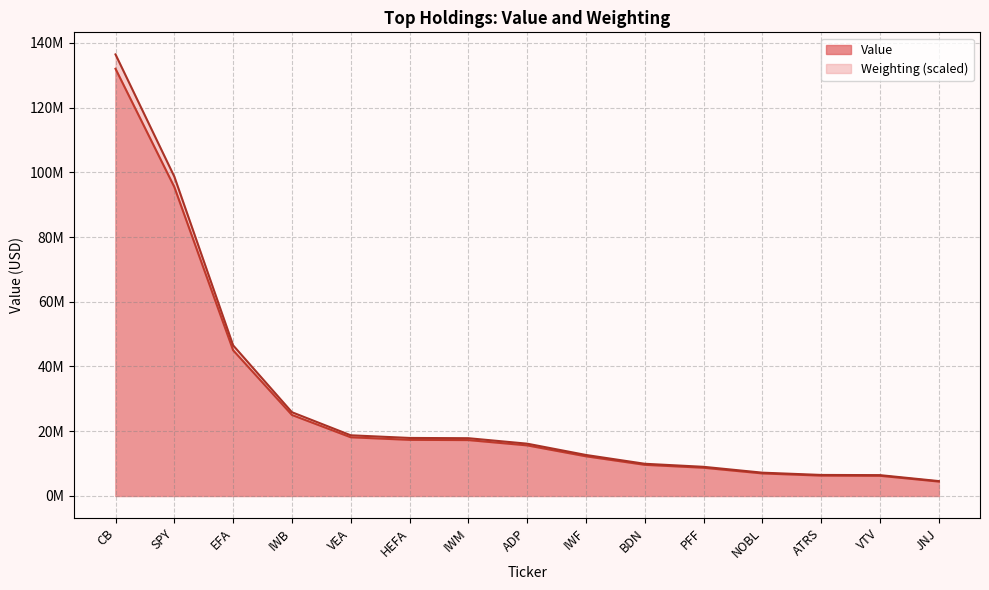

The value of Weighting at IWM is 24976234.1. True or false?

False